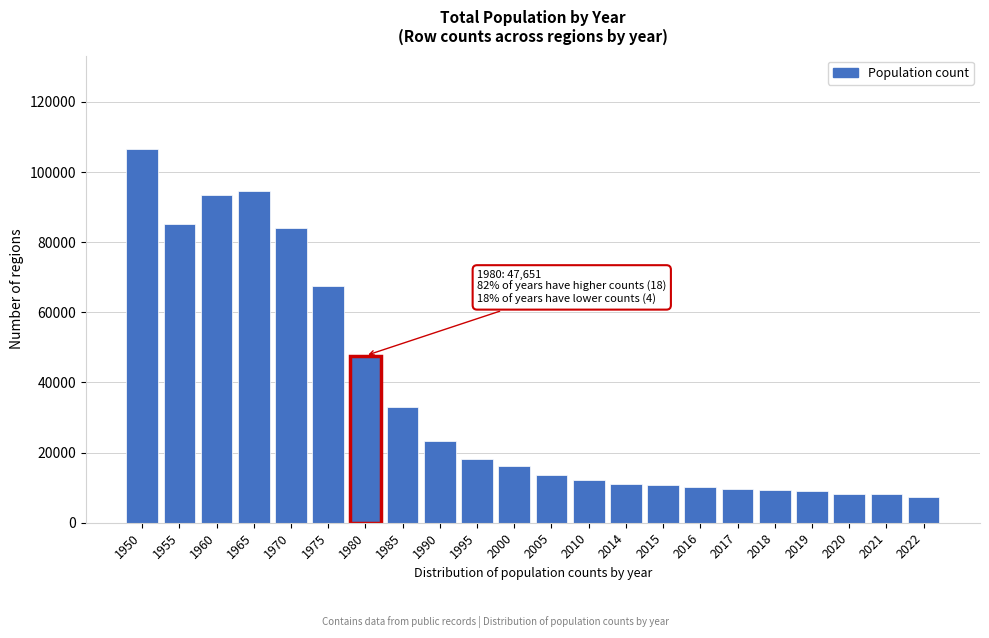

What is the smallest value displayed?

7391